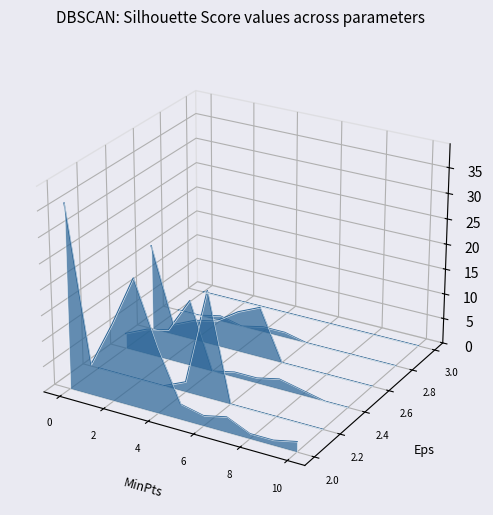

Does the chart display data point markers on the line(s)?

No